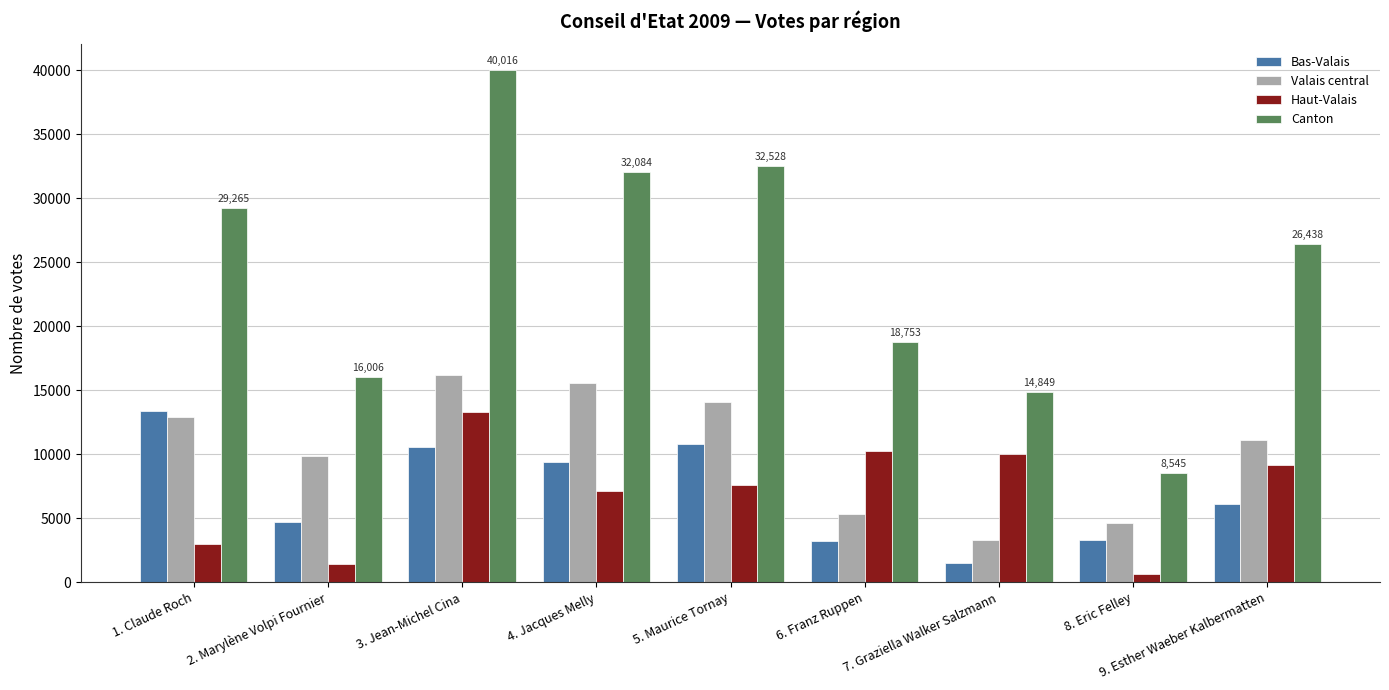

What position from the right is 4. Jacques Melly?

6